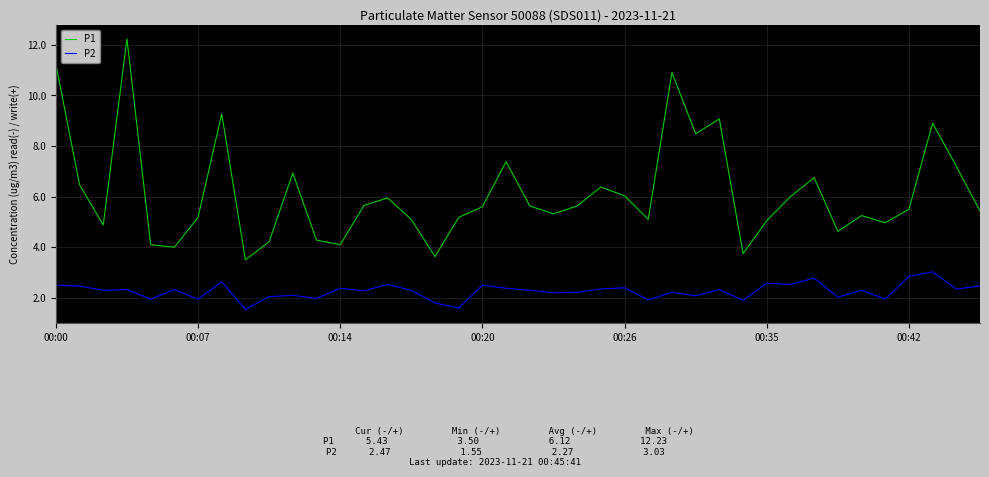

What is the difference between the maximum and minimum values in the P1 series?

8.7